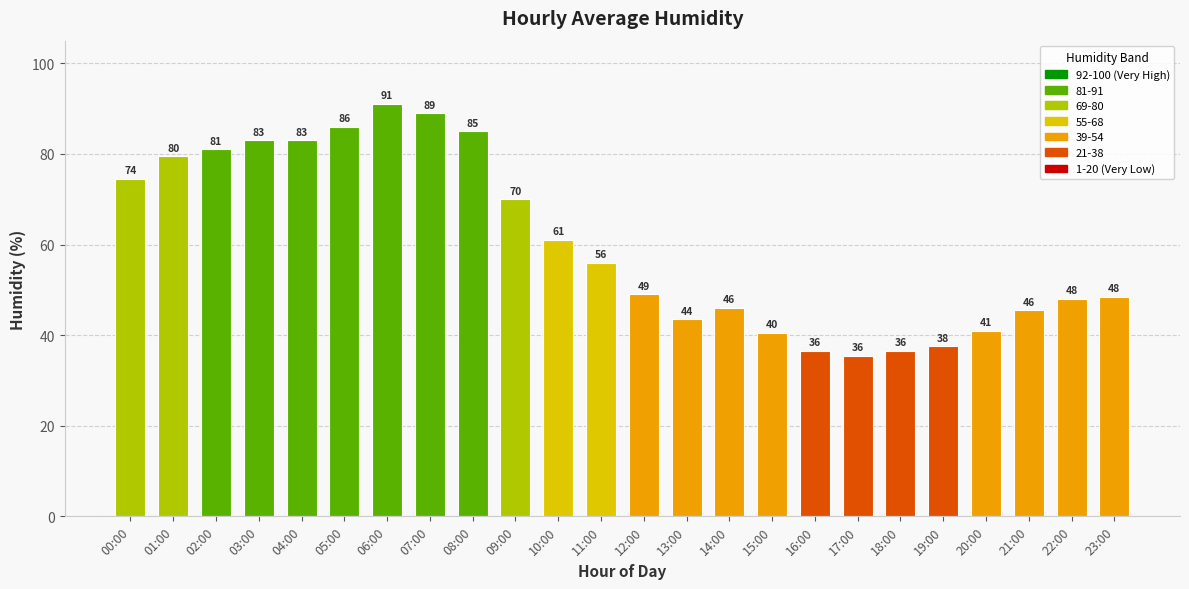

Read the value at 04:00.

83.0